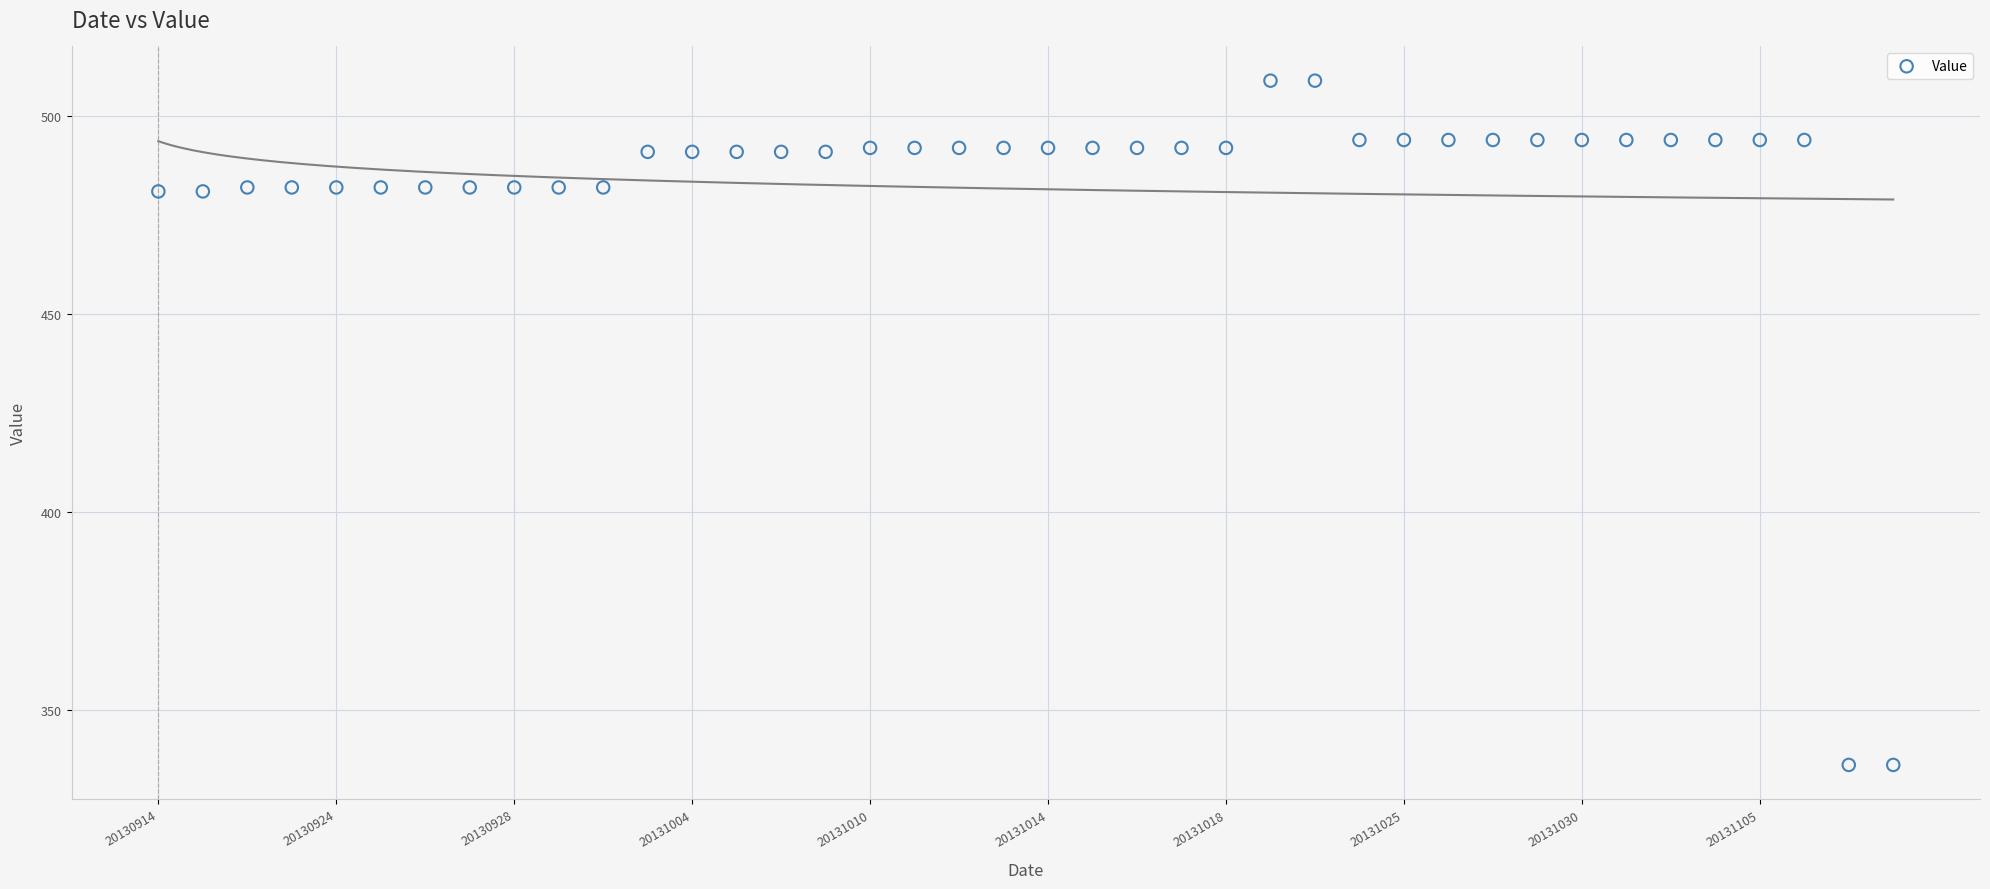

What is the range of Y values (max minus min)?

173